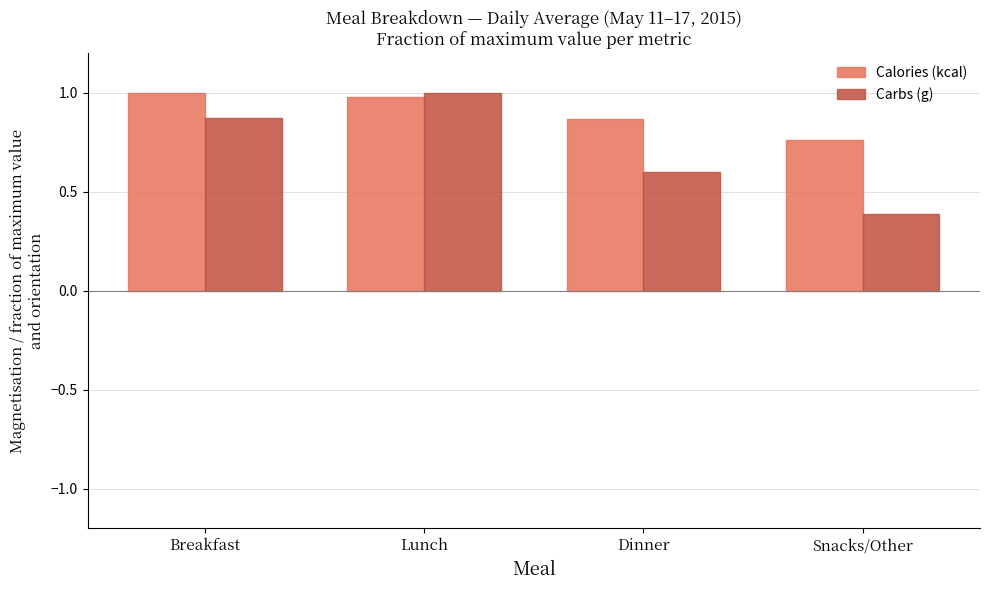

What is the sum of the Carbs (g) values at Lunch and Dinner?

1.6